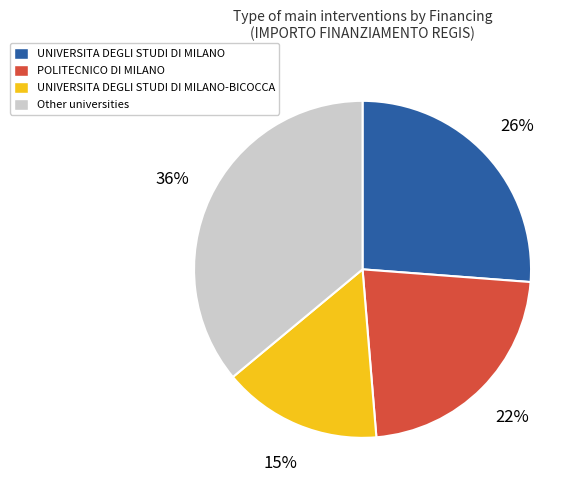

How many segments does this pie chart have?

4